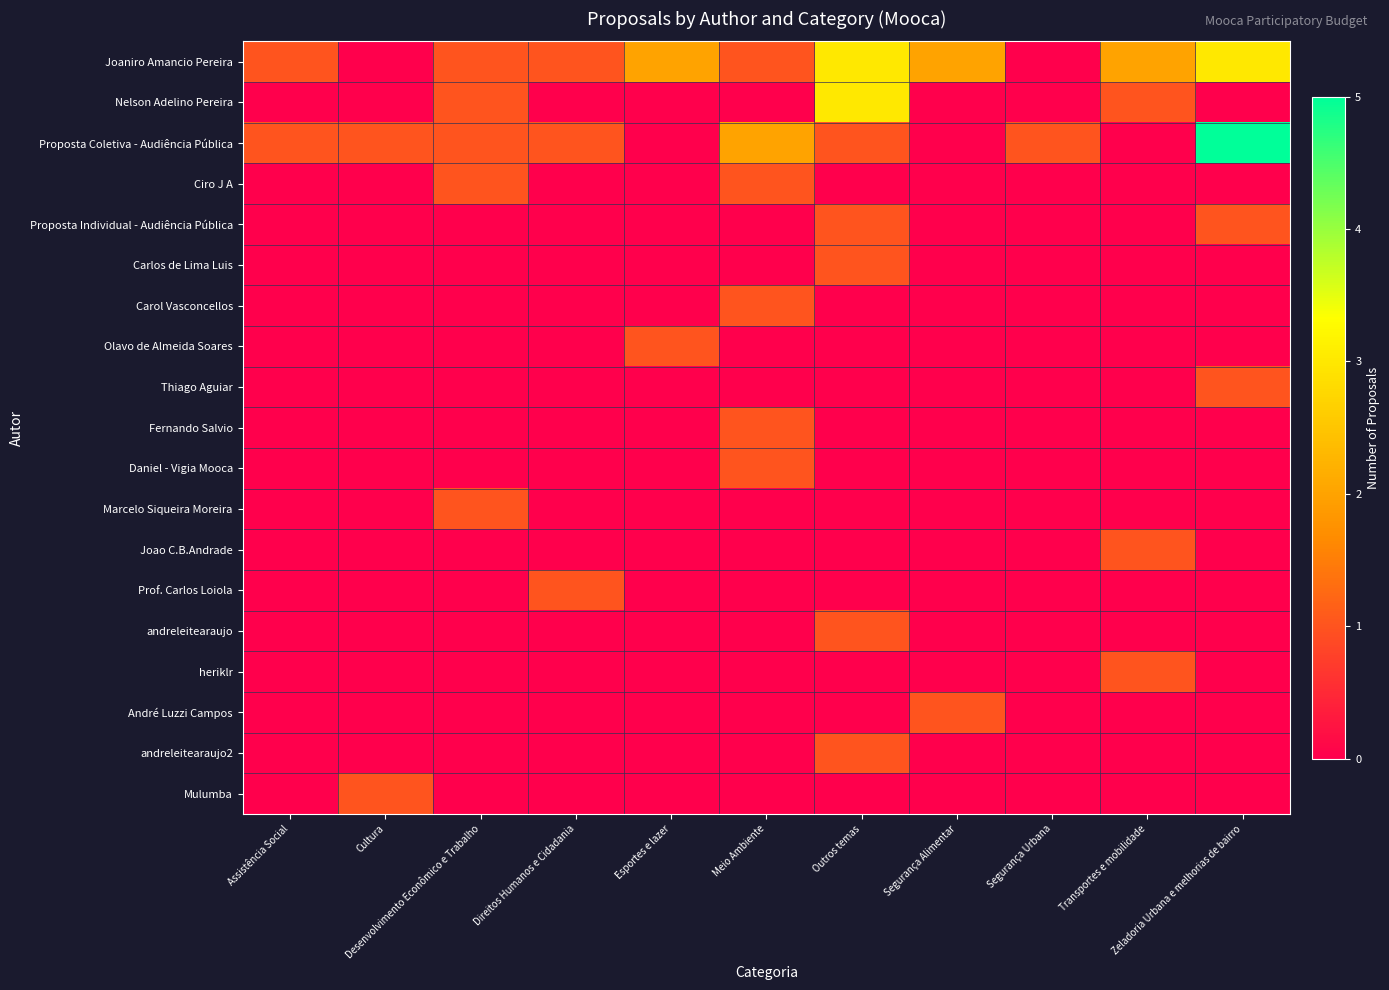

At Segurança Alimentar, list the series in order from largest to smallest.

Joaniro Amancio Pereira, André Luzzi Campos, Nelson Adelino Pereira, Proposta Coletiva - Audiência Pública, Ciro J A, Proposta Individual - Audiência Pública, Carlos de Lima Luis, Carol Vasconcellos, Olavo de Almeida Soares, Thiago Aguiar, Fernando Salvio, Daniel - Vigia Mooca, Marcelo Siqueira Moreira, Joao C.B.Andrade, Prof. Carlos Loiola, andreleitearaujo, heriklr, andreleitearaujo2, Mulumba